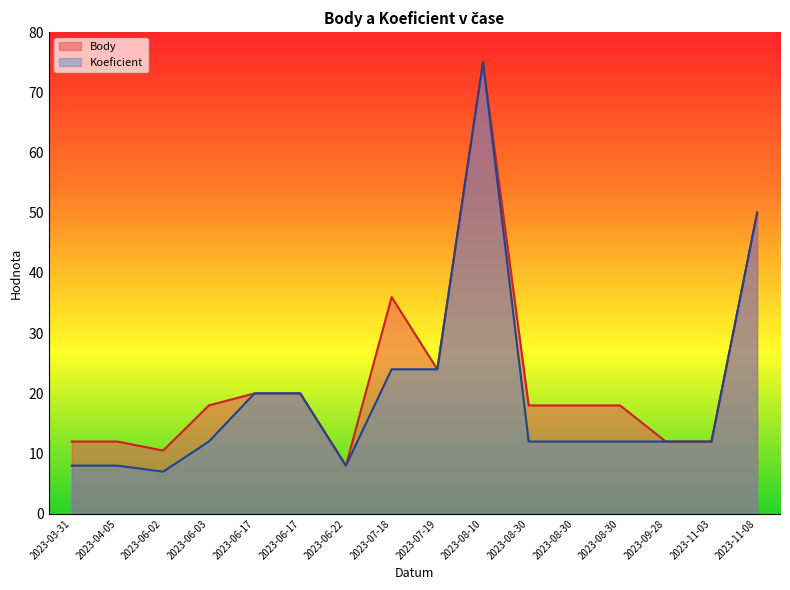

What is the total value across all series at 2023-06-03?

30.0